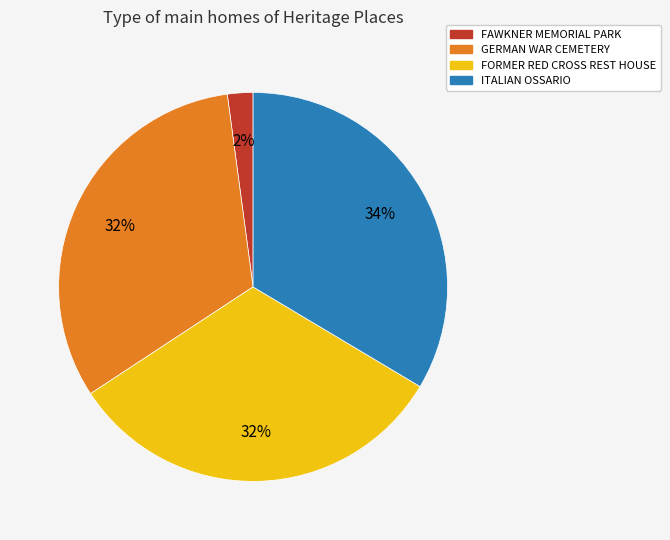

Combined, do GERMAN WAR CEMETERY and FAWKNER MEMORIAL PARK account for over 50%?

No